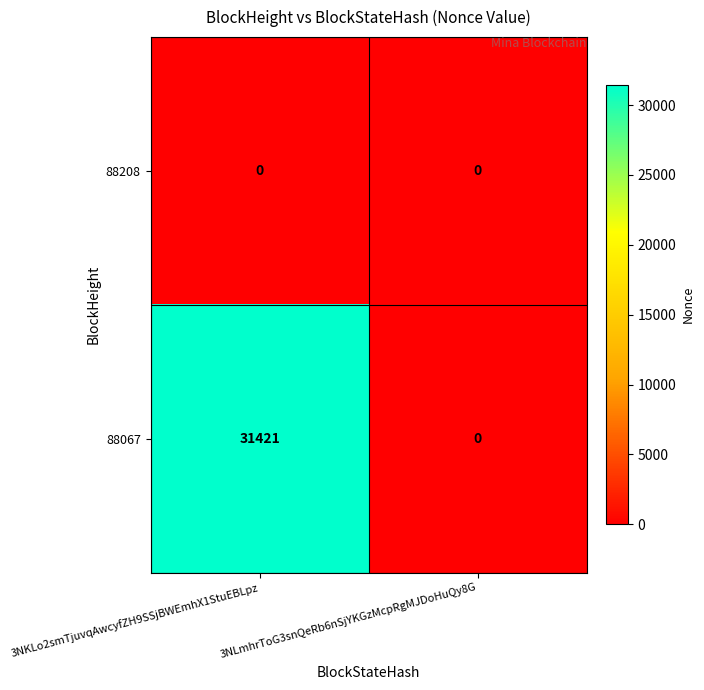

At which label is 88067 closest to 15710?

3NLmhrToG3snQeRb6nSjYKGzMcpRgMJDoHuQy8G